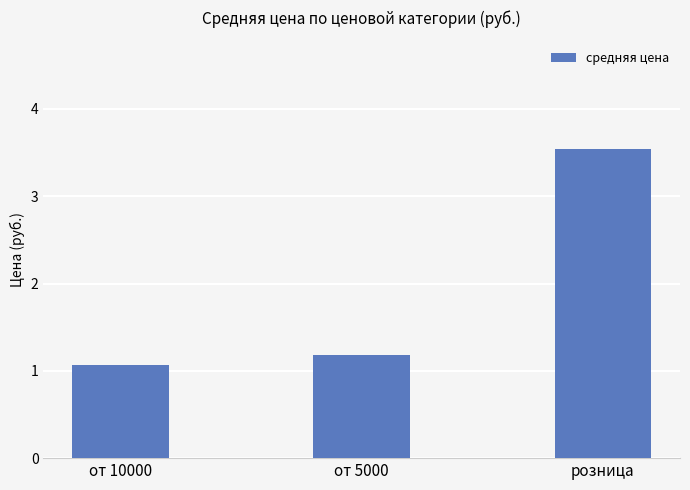

What is the difference between the maximum and minimum values?

2.5